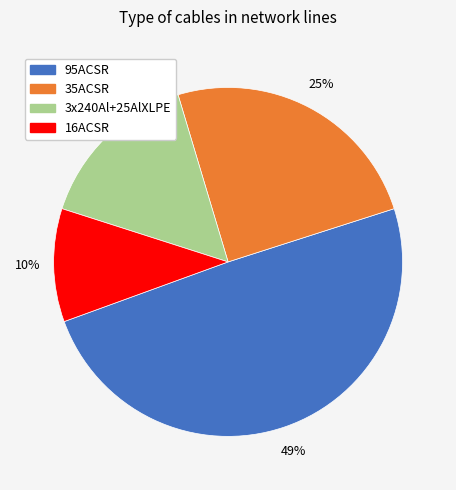

Count the number of slices in the pie.

4